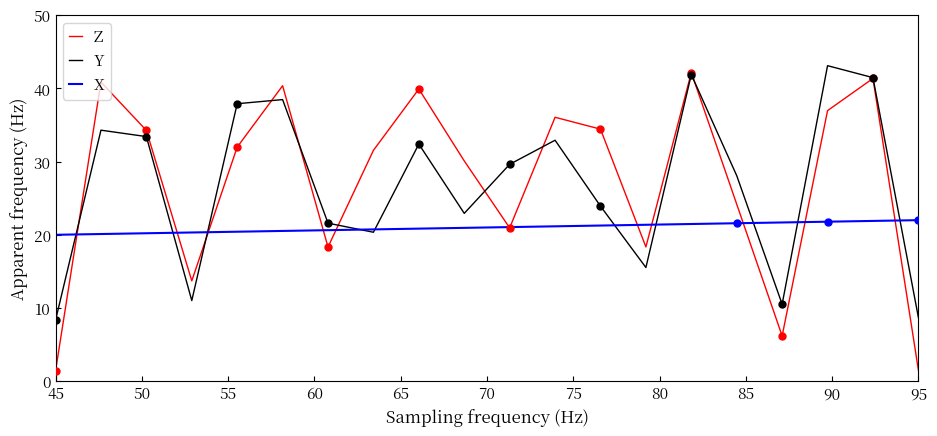

Which series has the largest range (max minus min)?

Z